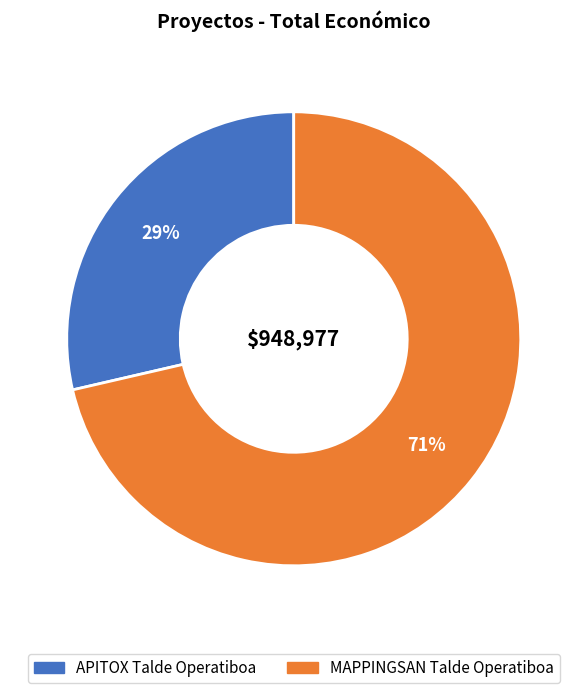

Combined, do APITOX Talde Operatiboa and MAPPINGSAN Talde Operatiboa account for over 50%?

Yes